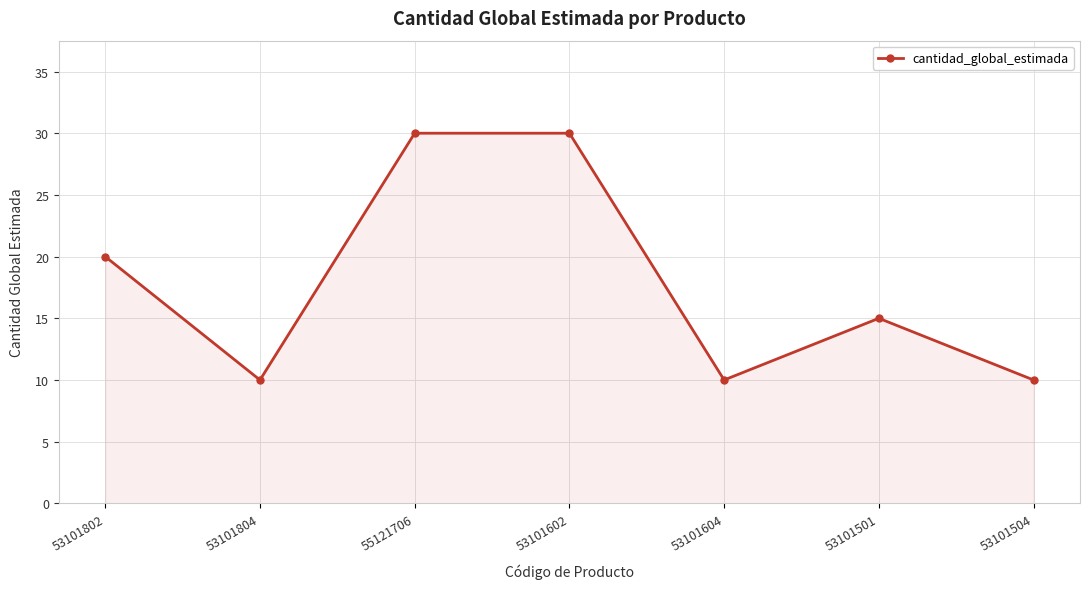

What is the difference between the values at 53101501 and 55121706?

15